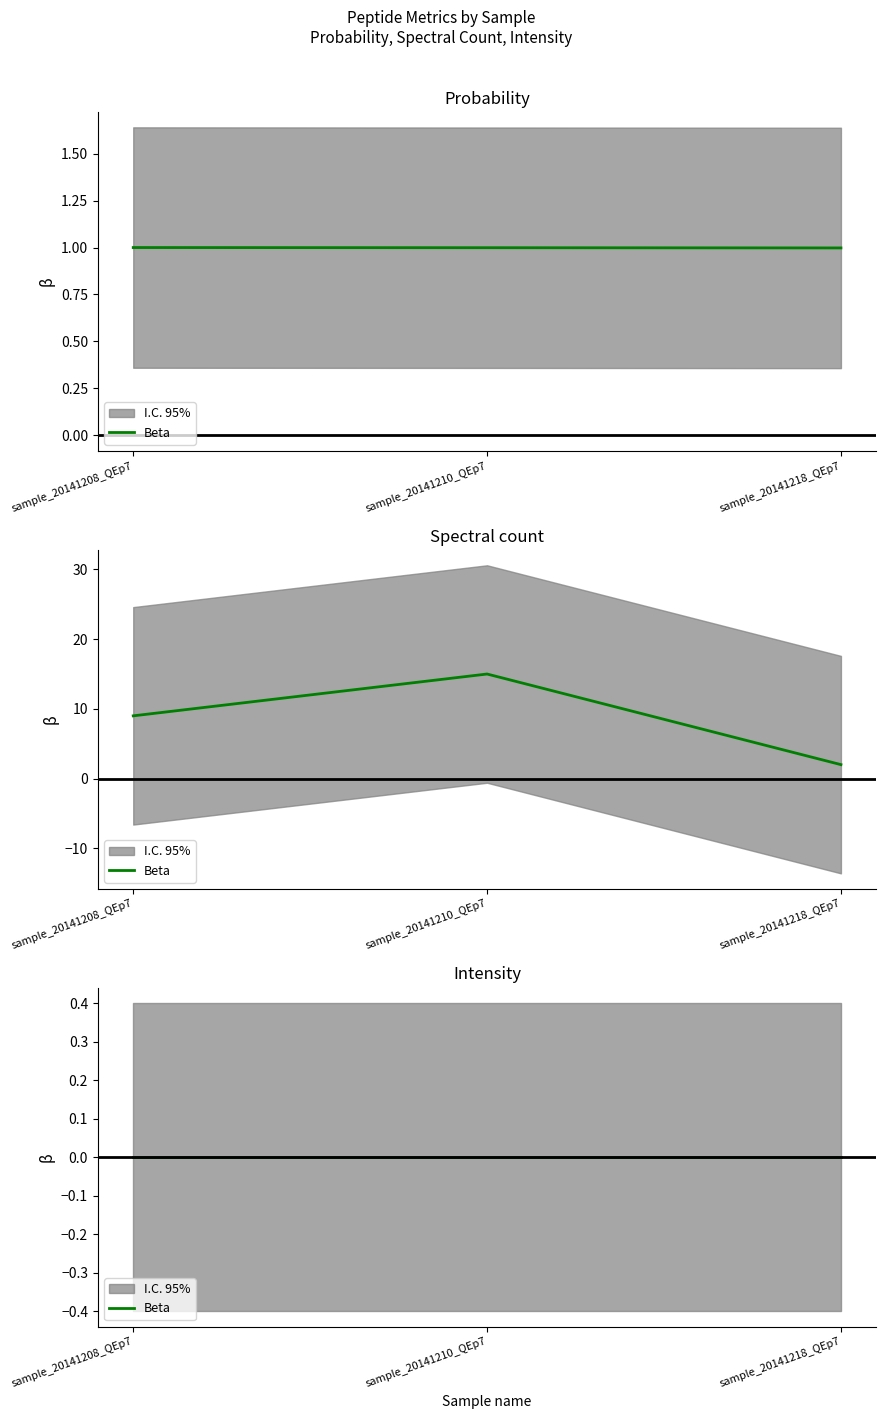

Is it true that Spectral count equals 15.0 at sample_20141210_QEp7?

True